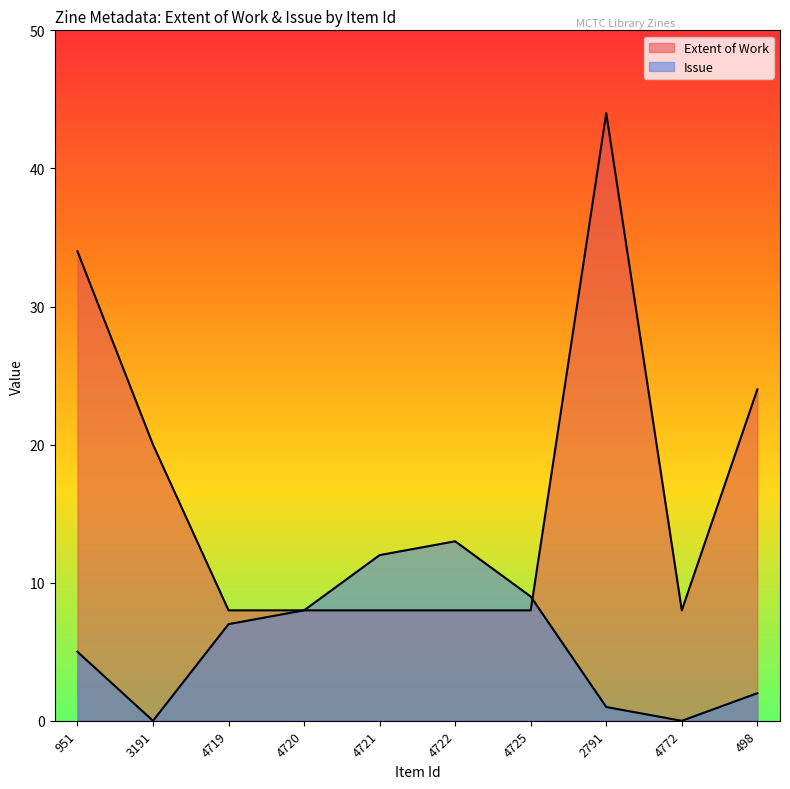

Where is Issue nearest to the value 6?

951